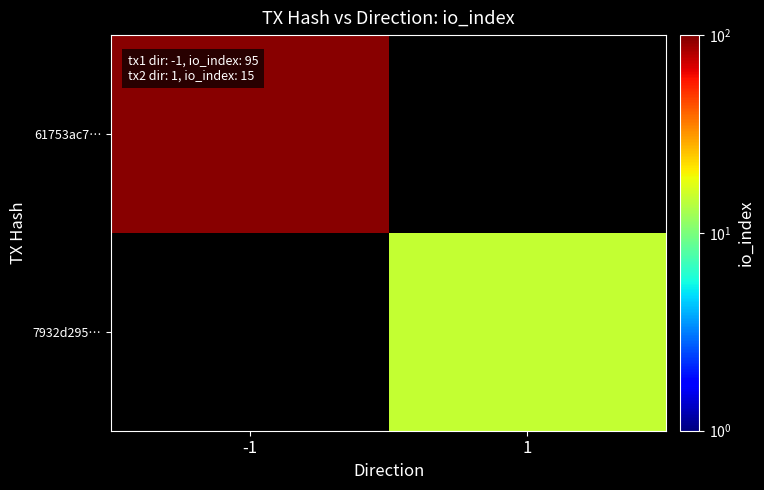

At how many categories does at least one series exceed 50?

1